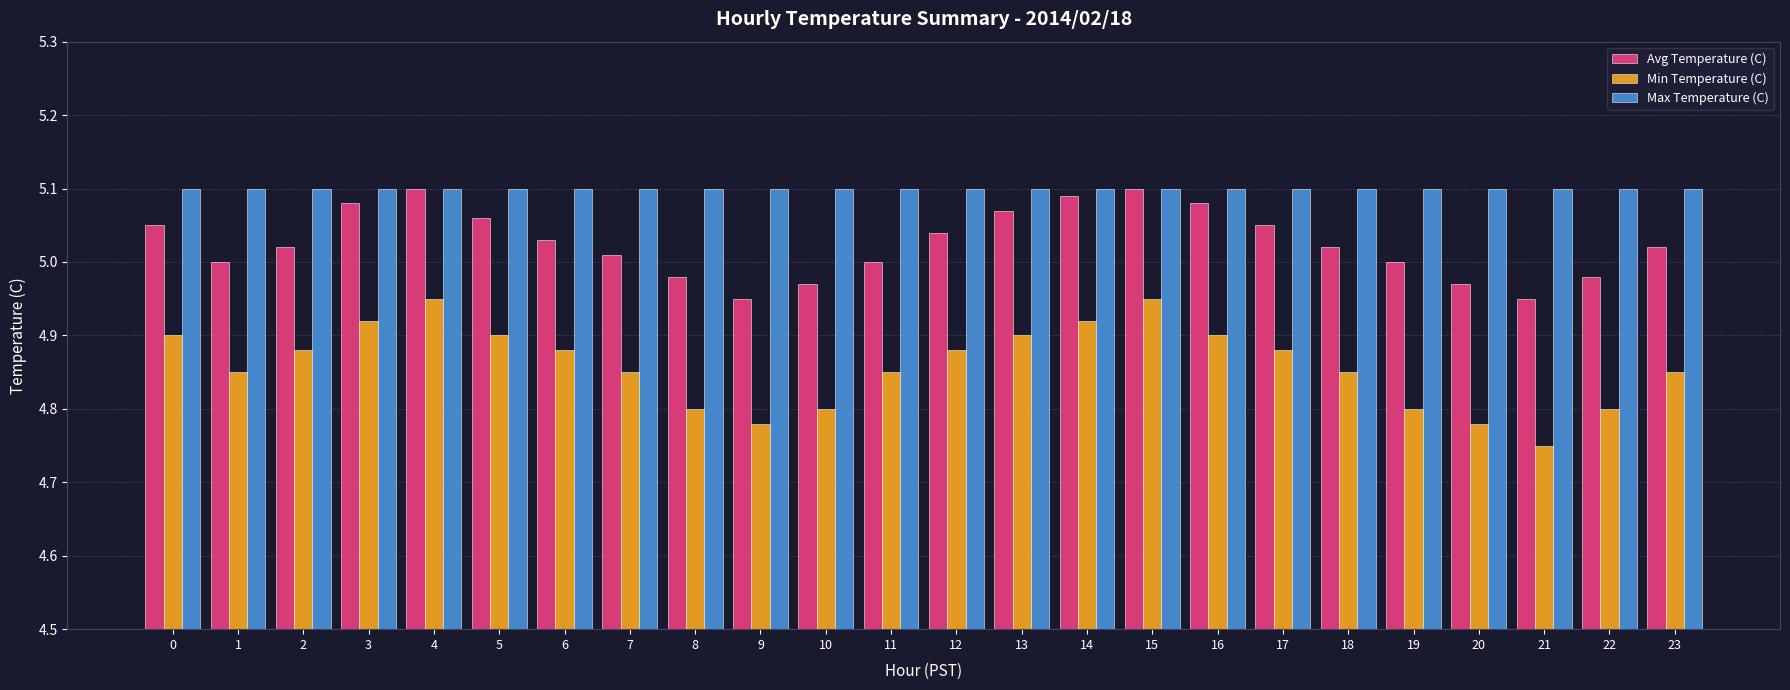

Between 15 and 22, which series saw the biggest shift?

Min Temperature (C)